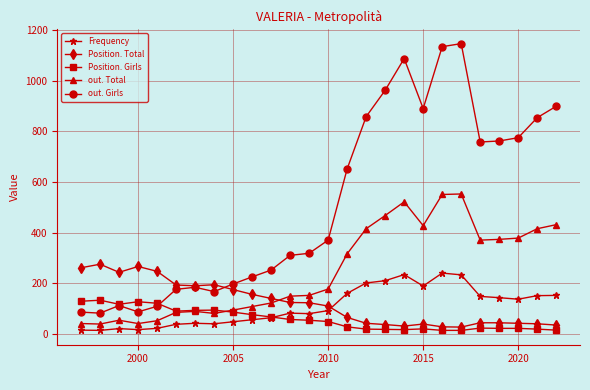

True or false: out. Total and out. Girls intersect in this chart.

False